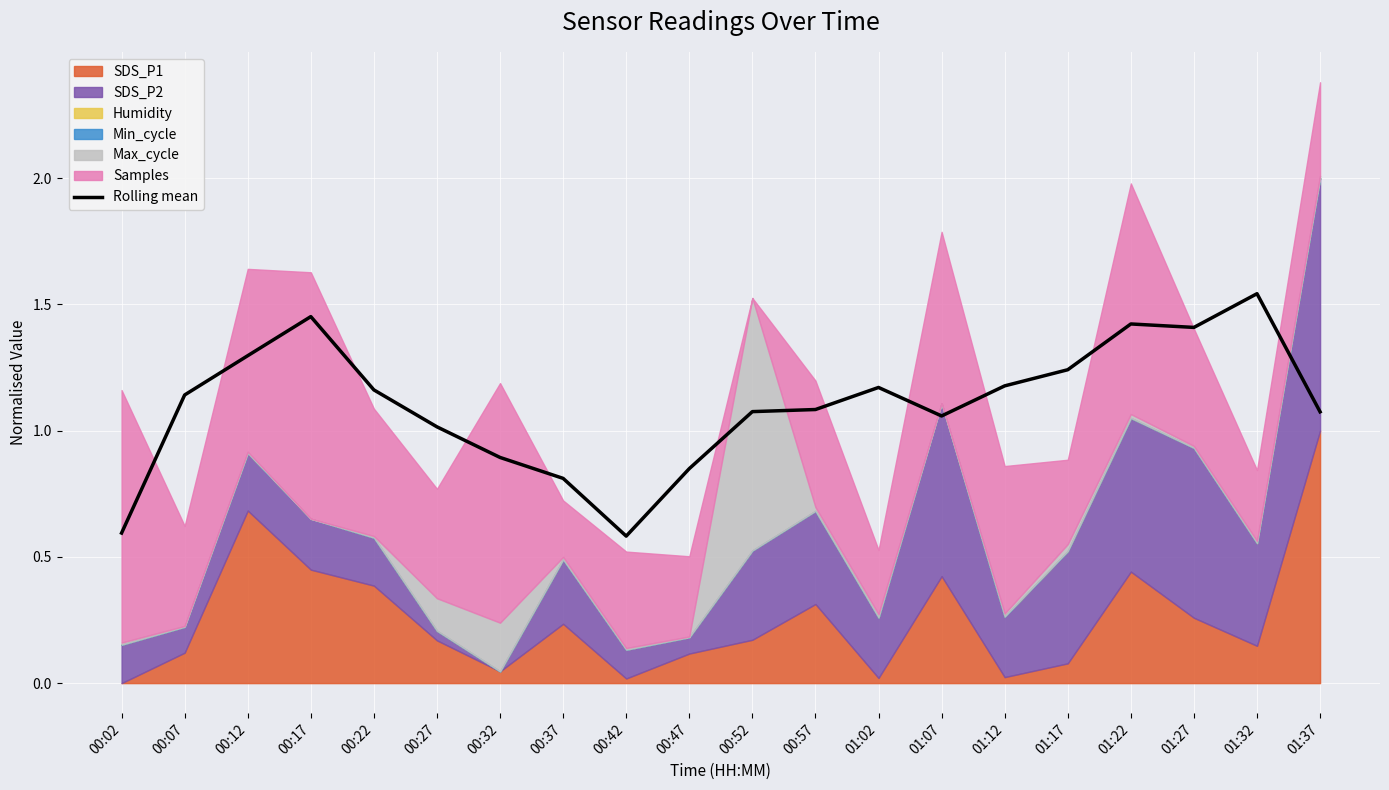

At which category does the data reach its first local peak?

00:17